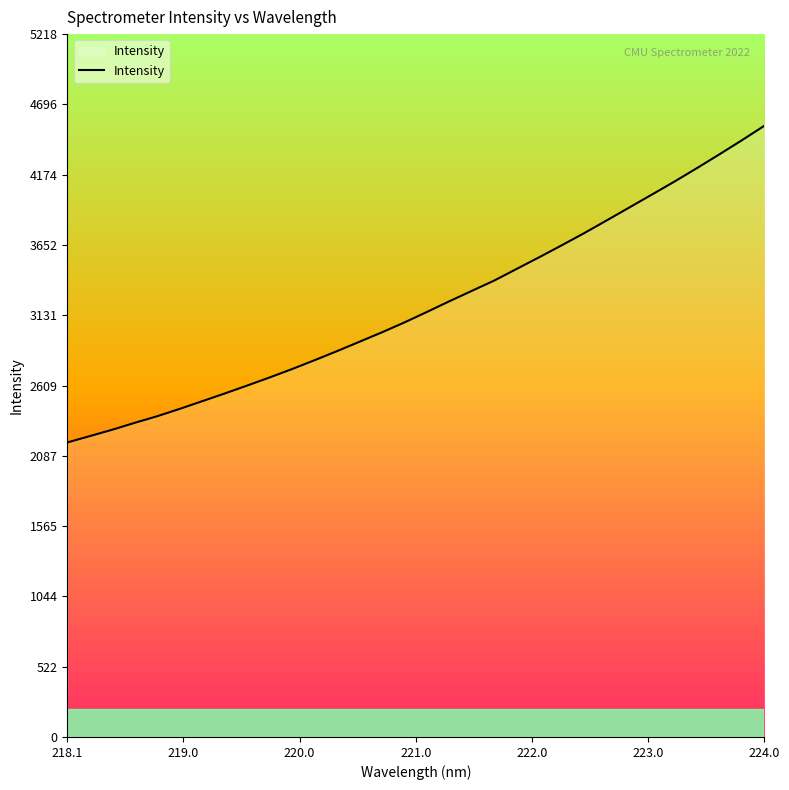

Reading left to right, transcribe all the data shown in this chart.

2186.2	2233.3	2280.9	2332.1	2381.3	2435.8	2492.8	2550.0	2609.0	2669.2	2731.8	2797.5	2865.1	2934.8	3004.9	3078.3	3156.2	3235.6	3312.8	3389.7	3476.6	3562.8	3651.4	3741.9	3836.1	3931.4	4026.8	4122.9	4222.7	4324.9	4429.3	4537.0